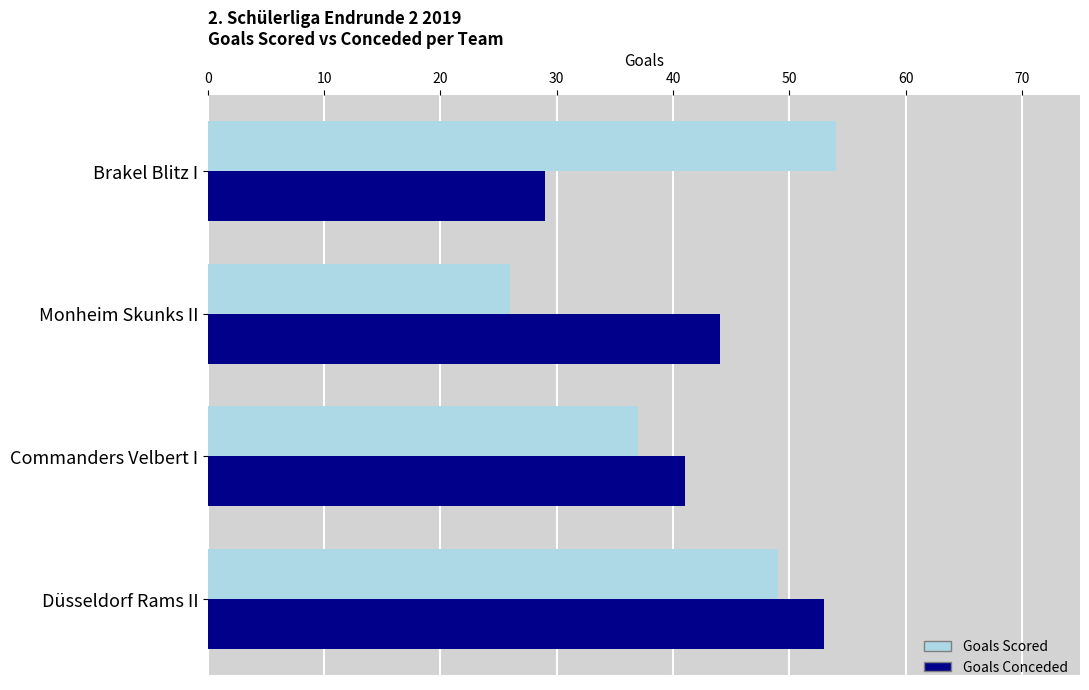

What is the difference between the highest and lowest values at Brakel Blitz I?

25